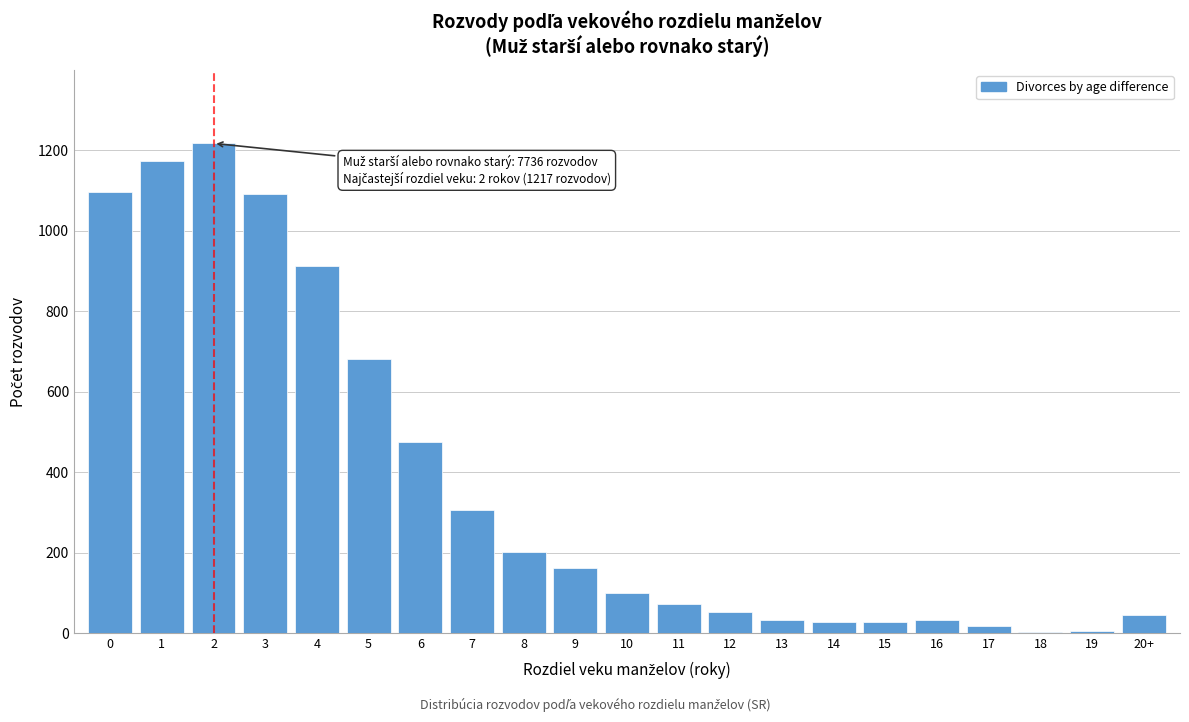

What is the change in value from 4 to 7?

-607